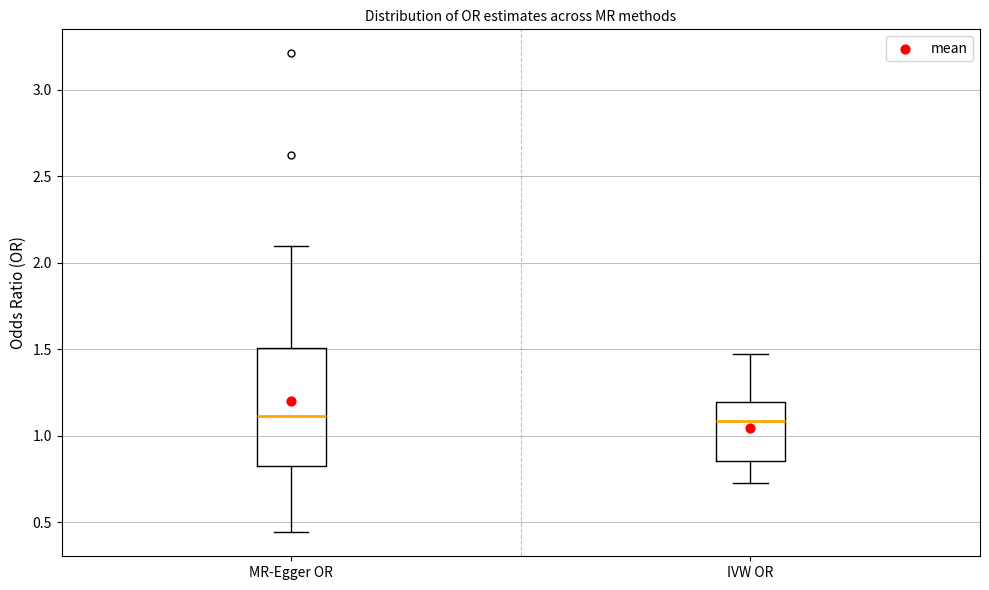

Reading left to right, read every box against the y-axis: the position of its median line, the range the box covers, and the ends of its whiskers. The values are not printed on the chart, so give them approximately, as read against the axis.

MR-Egger OR: median 1.10, box 0.80 to 1.50, whiskers 0.45 to 2.10
IVW OR: median 1.10, box 0.85 to 1.20, whiskers 0.75 to 1.45